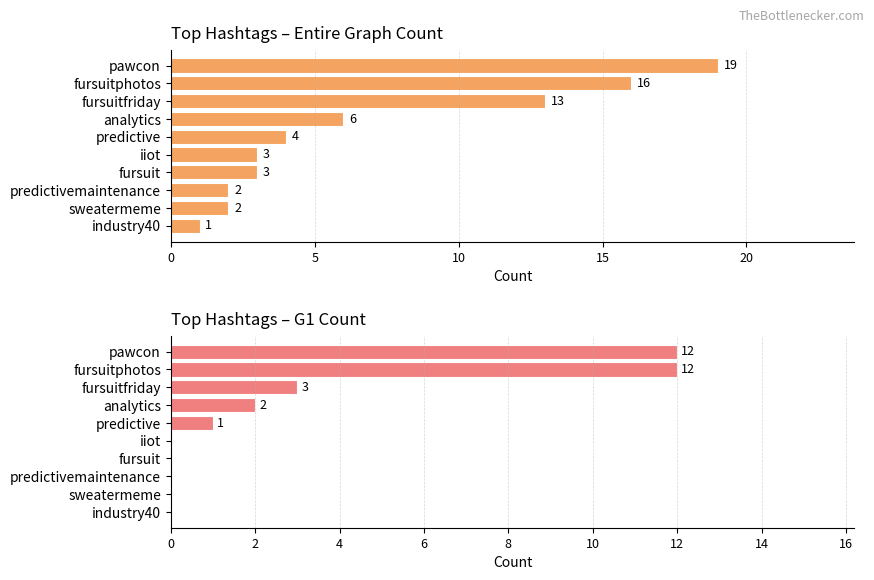

Which series has the largest total across all categories?

Entire Graph Count